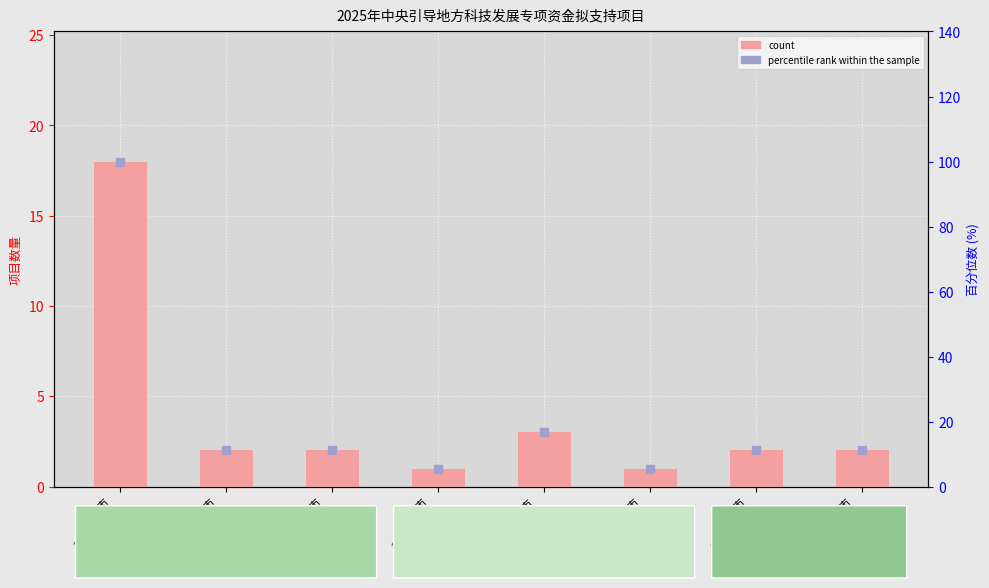

Which series has the largest Y range (max minus min)?

percentile rank within the sample